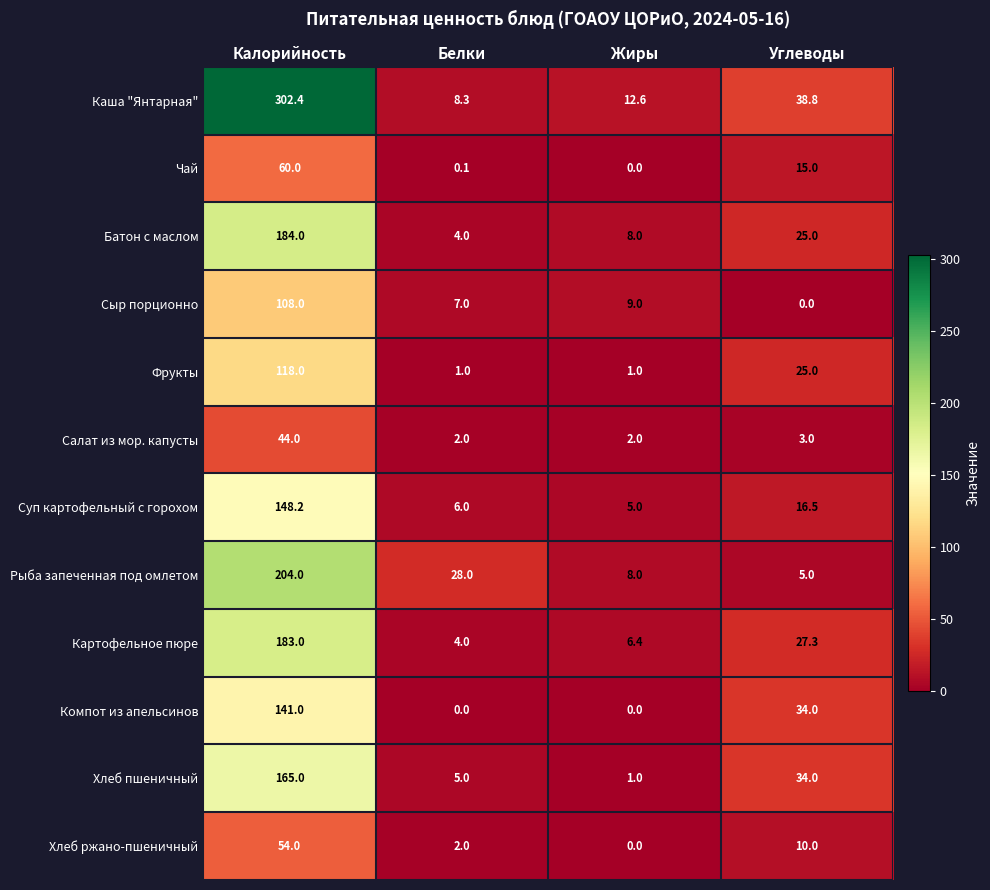

How many values in the Картофельное пюре series are below 27?

2